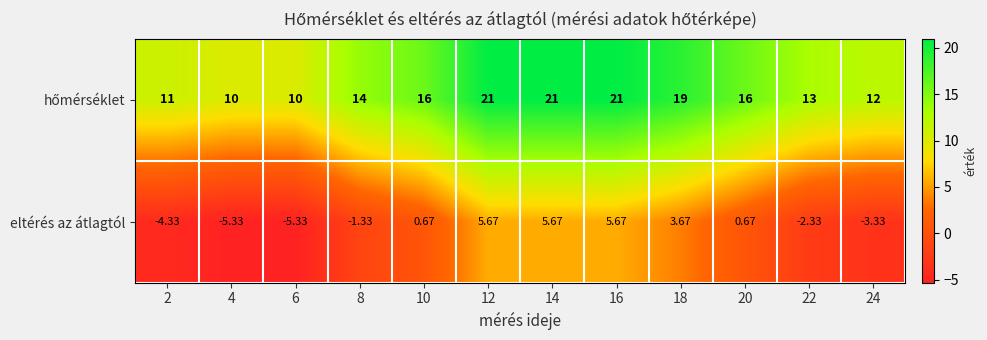

Which series has the largest total across all categories?

hőmérséklet